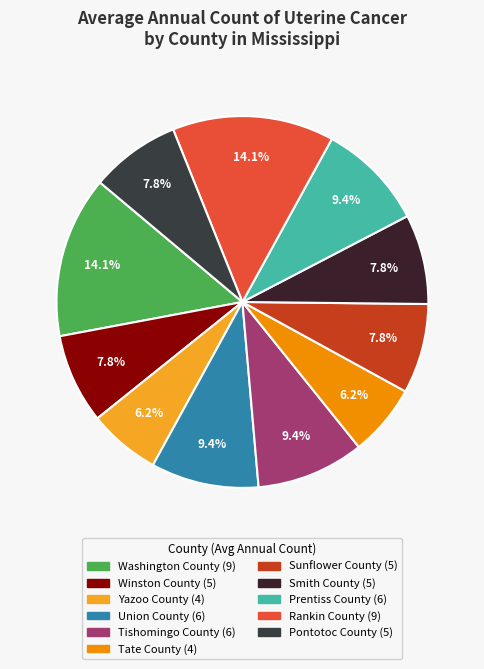

True or false: Sunflower County accounts for 8% of the total.

True